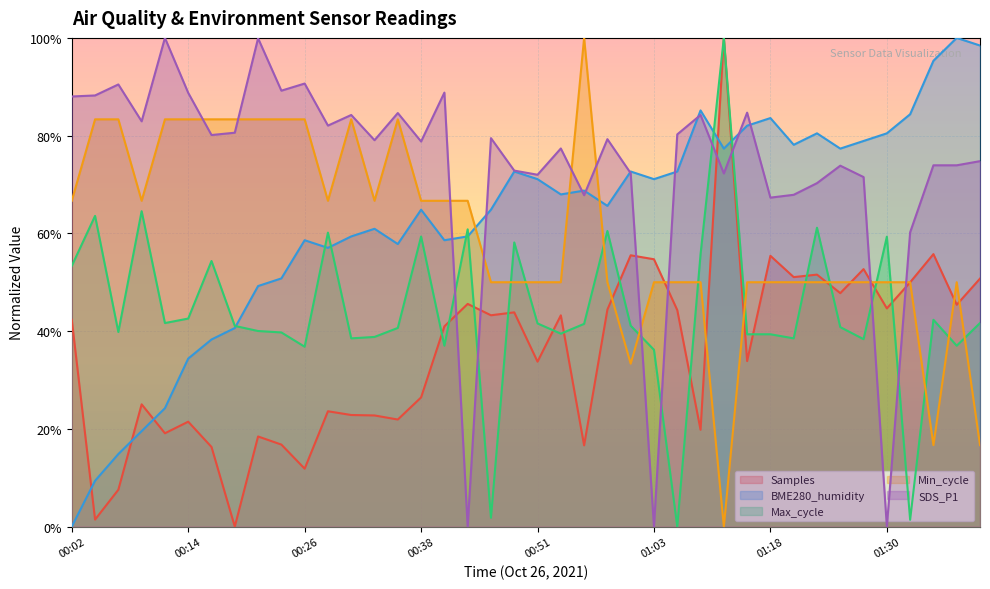

True or false: BME280_humidity and Min_cycle intersect in this chart.

True